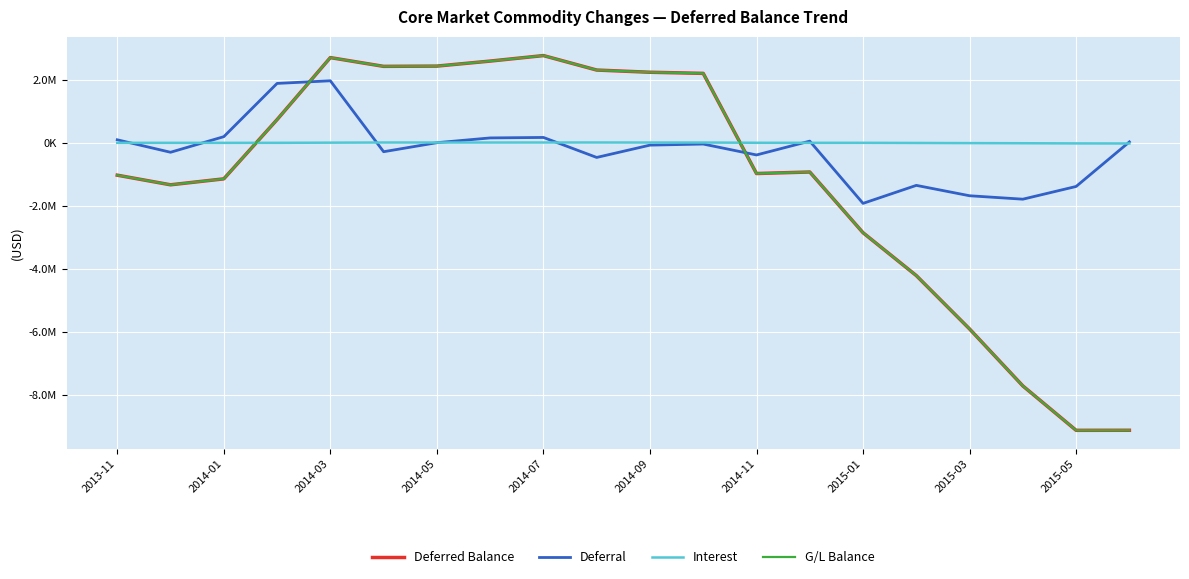

Does the chart have visible grid lines?

Yes